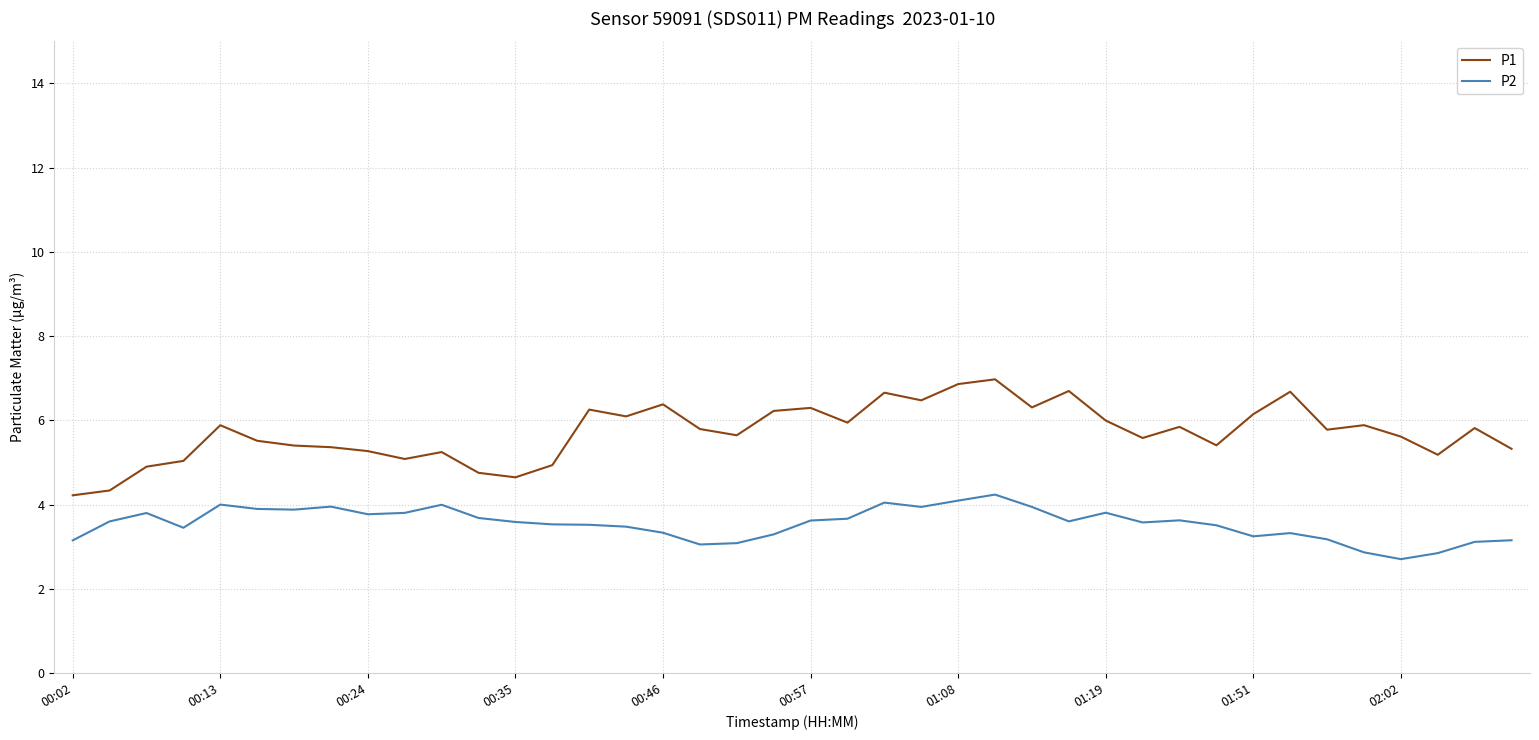

True or false: P1 and P2 intersect in this chart.

False